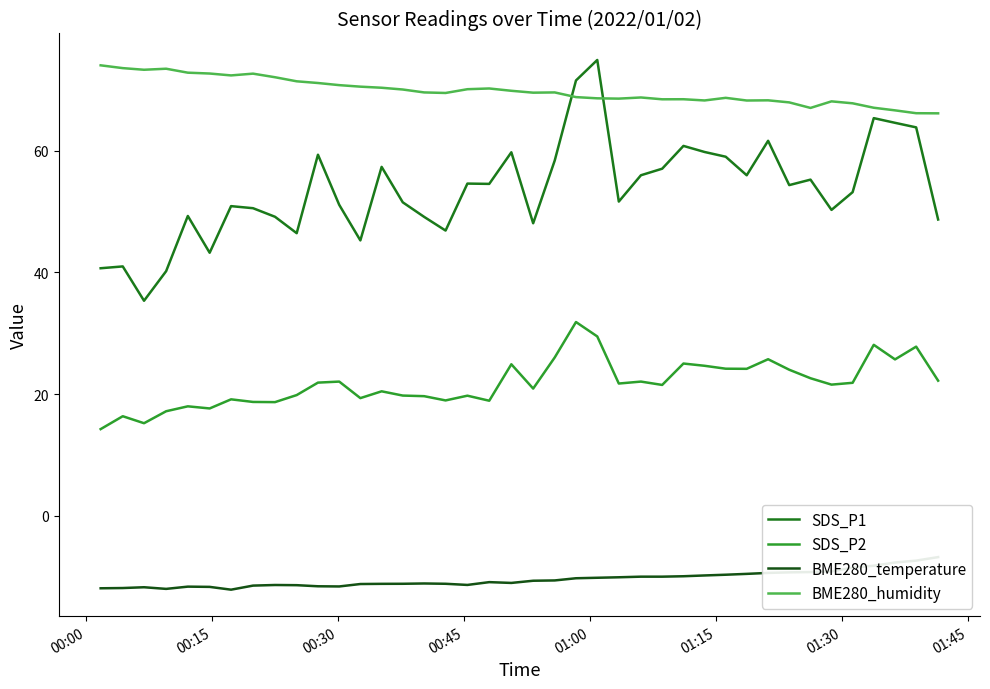

What are all the series names shown in the legend?

SDS_P1, SDS_P2, BME280_temperature, BME280_humidity